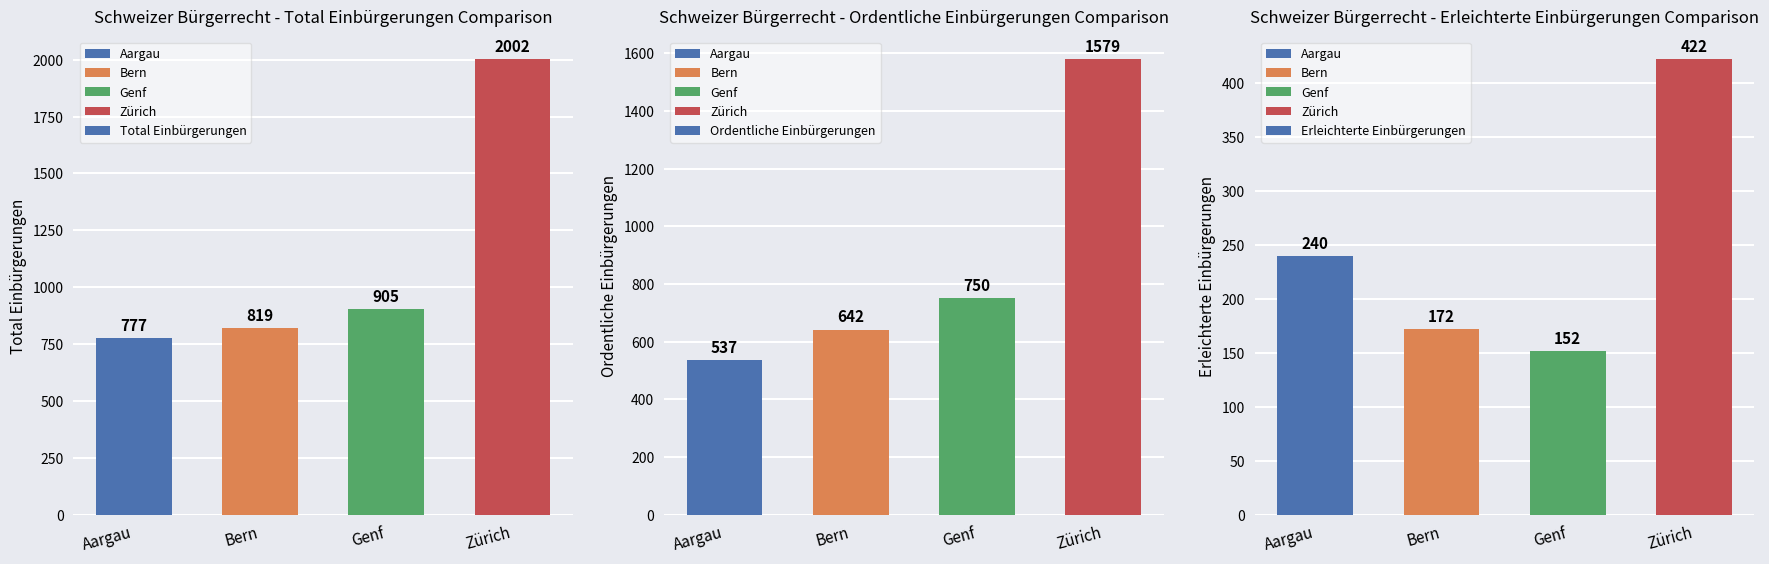

List the labels in order of Total Einbürgerungen value, smallest first.

Aargau, Bern, Genf, Zürich